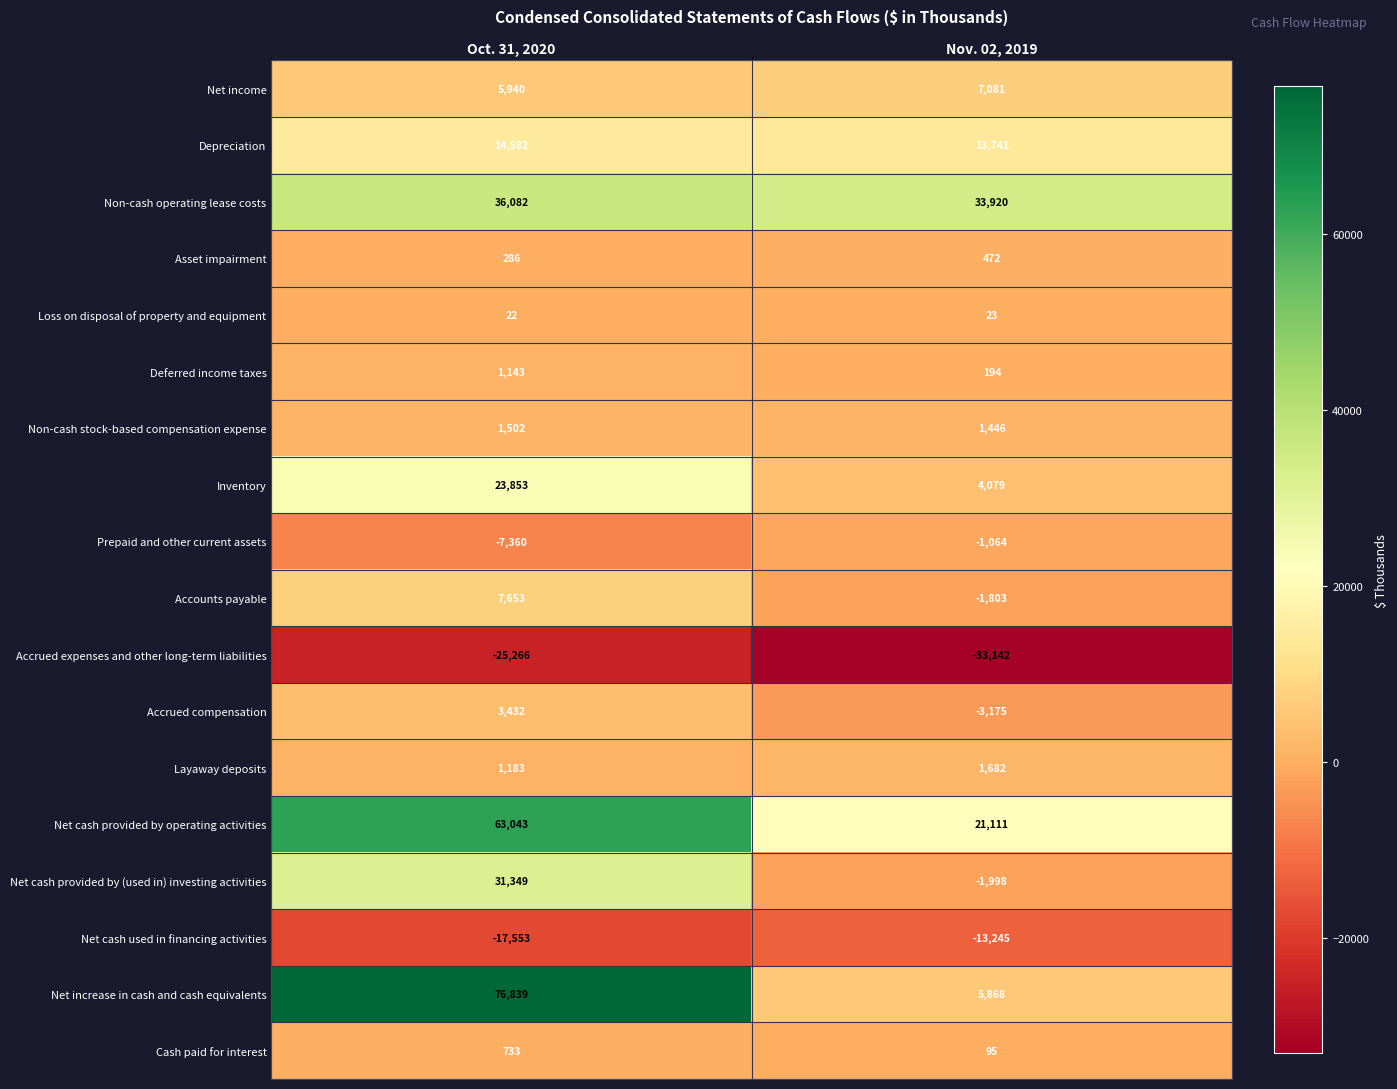

Which series has the widest spread of values?

Net increase in cash and cash equivalents